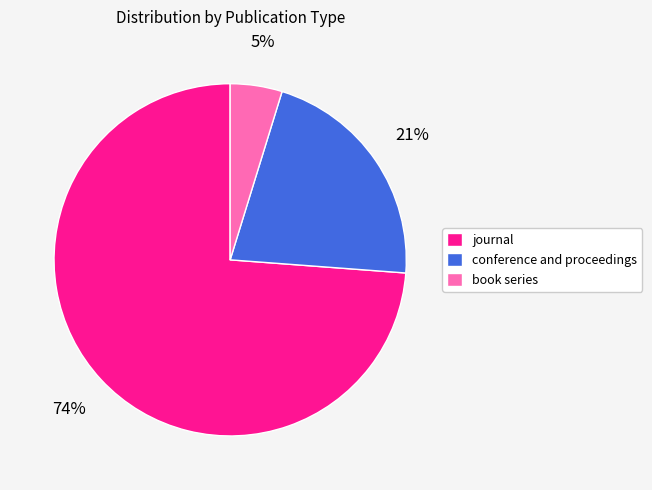

Which slice is the largest?

journal